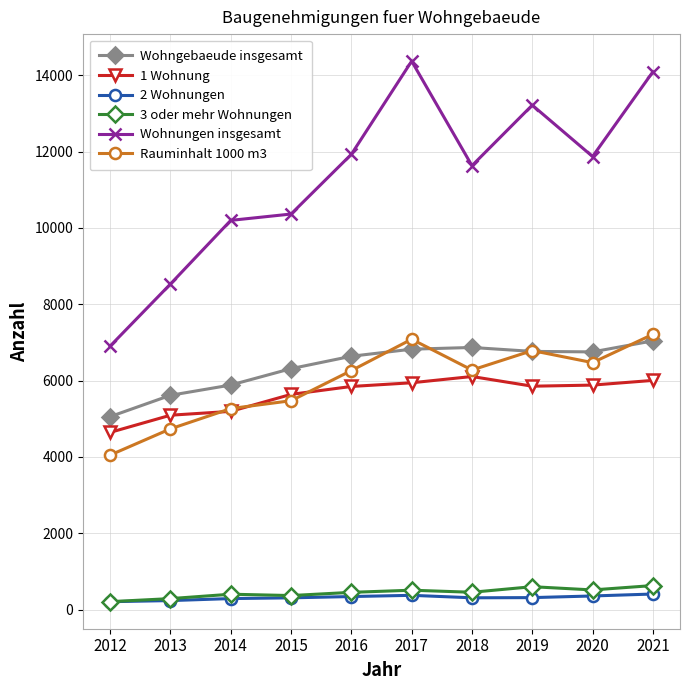

Is it true that 1 Wohnung equals 5942 at 2017?

True